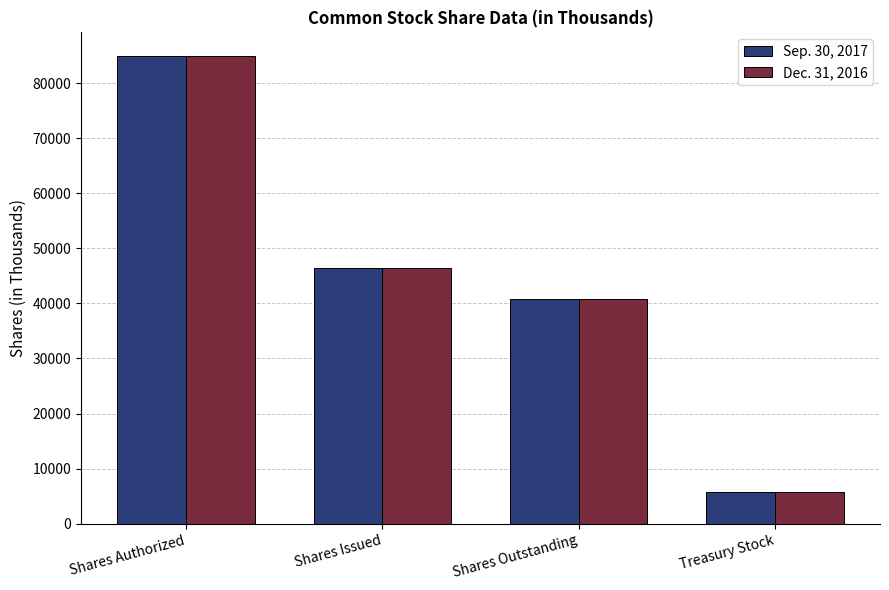

What is the difference between the Sep. 30, 2017 values at Shares Outstanding and Shares Authorized?

44262